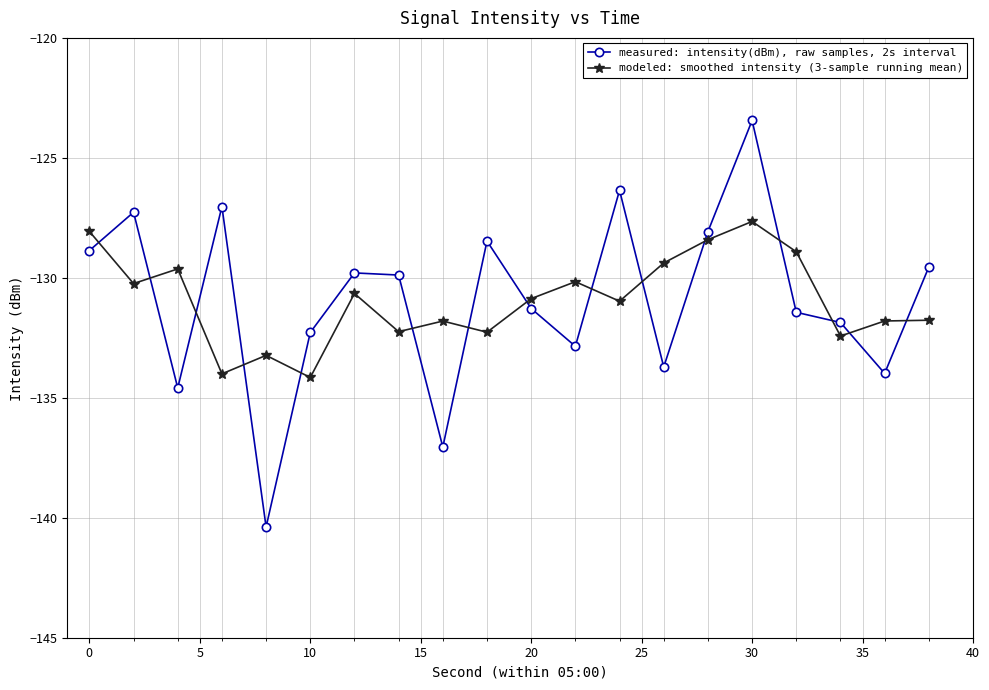

What is the value of the modeled: smoothed intensity (3-sample running mean) point at the 6th from the left?

-134.2